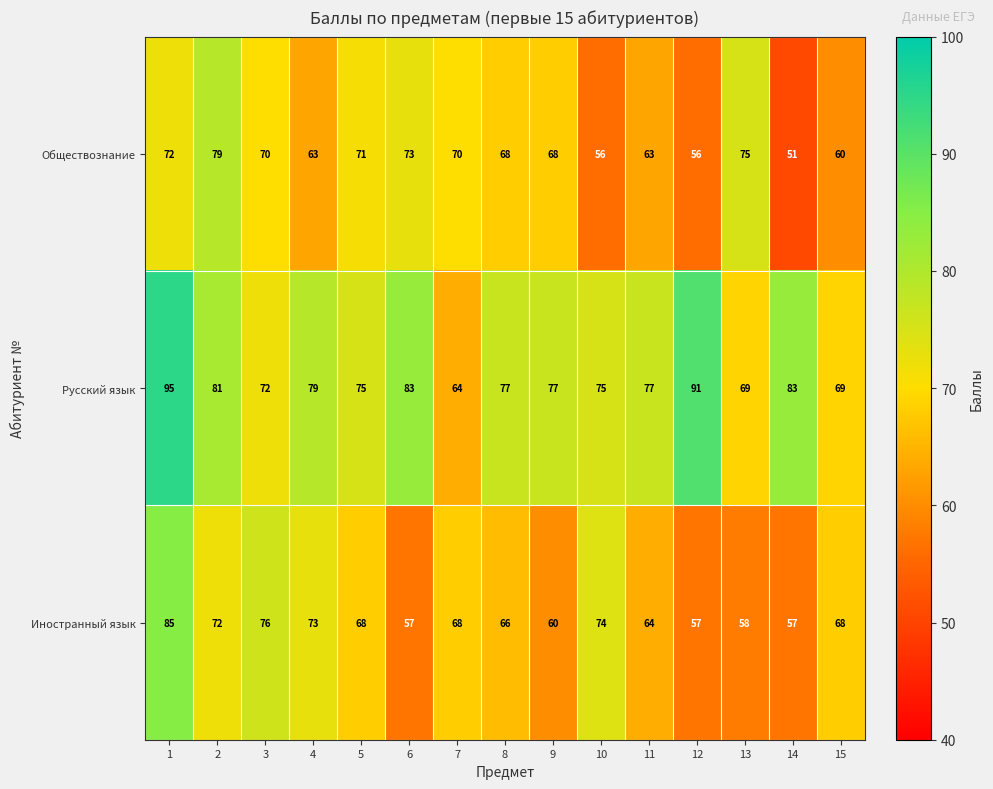

At 9, list the series in order from largest to smallest.

Русский язык, Обществознание, Иностранный язык